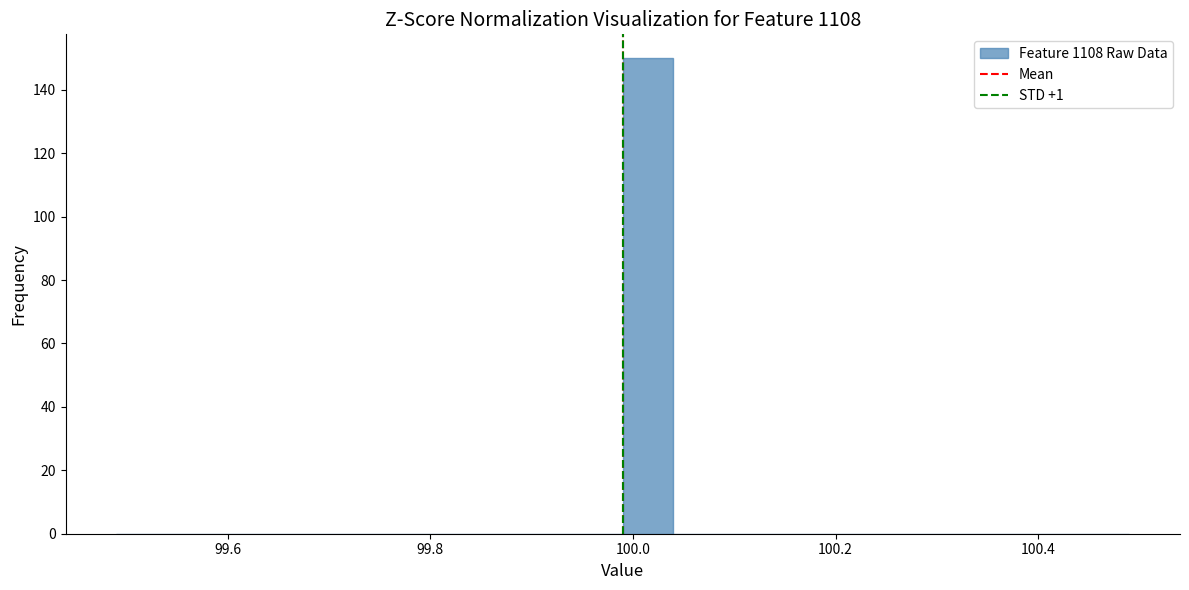

Read against the x-axis, roughly where is the centre of the tallest bar?

100.02